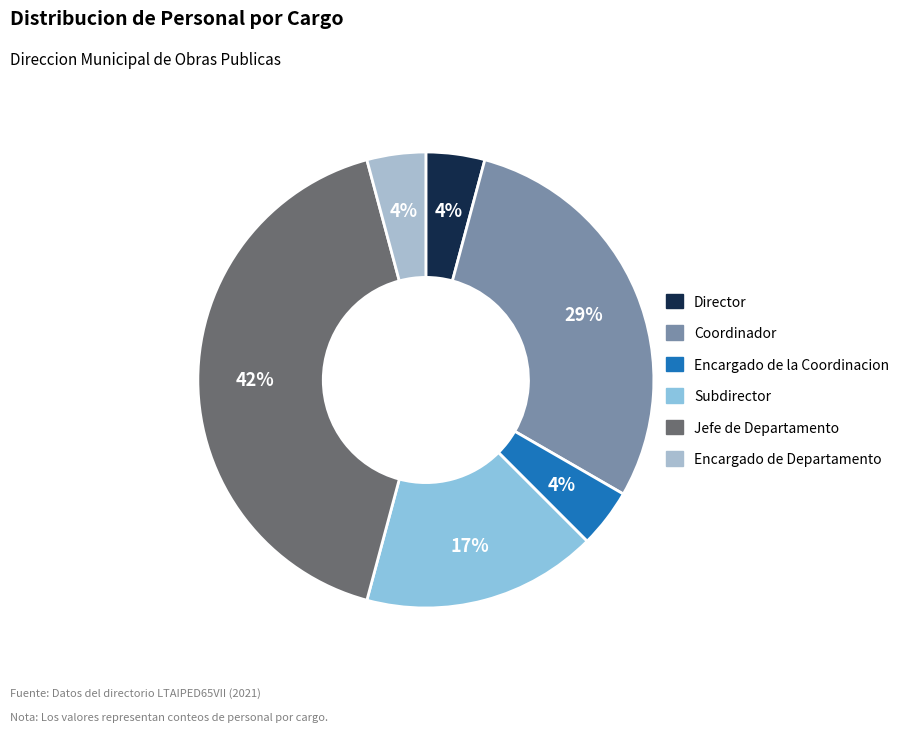

To the nearest percent, what percentage of the pie is Director?

4%